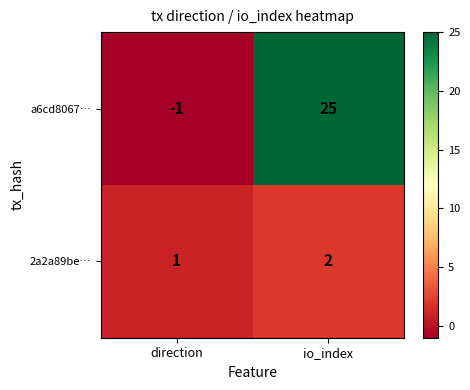

Between direction and io_index, which series saw the biggest shift?

a6cd8067…